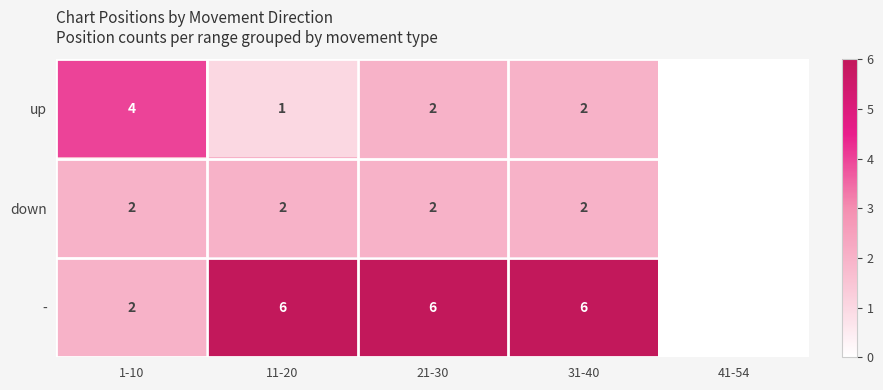

At 11-20, list the series in order from smallest to largest.

up, down, -